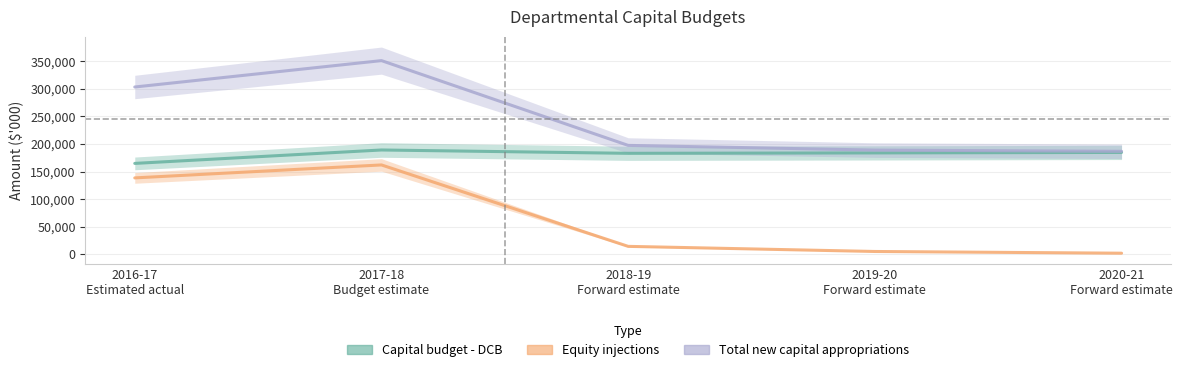

True or false: Capital budget - DCB and Total new capital appropriations cross at least once.

False